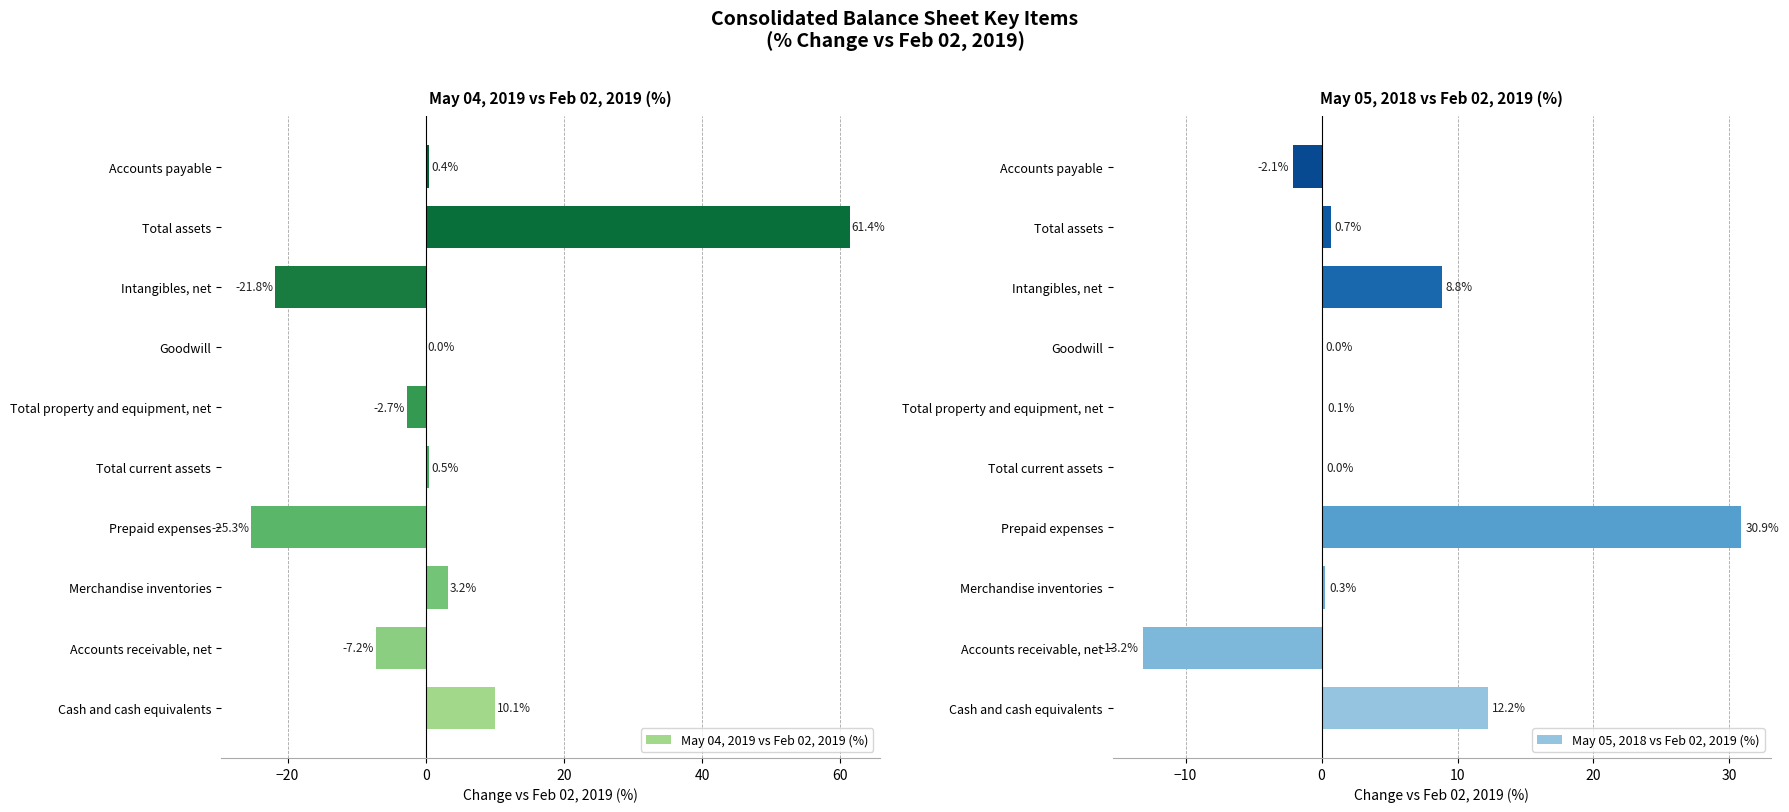

Is it true that May 04, 2019 vs Feb 02, 2019 (%) equals -25.3 at Prepaid expenses?

True